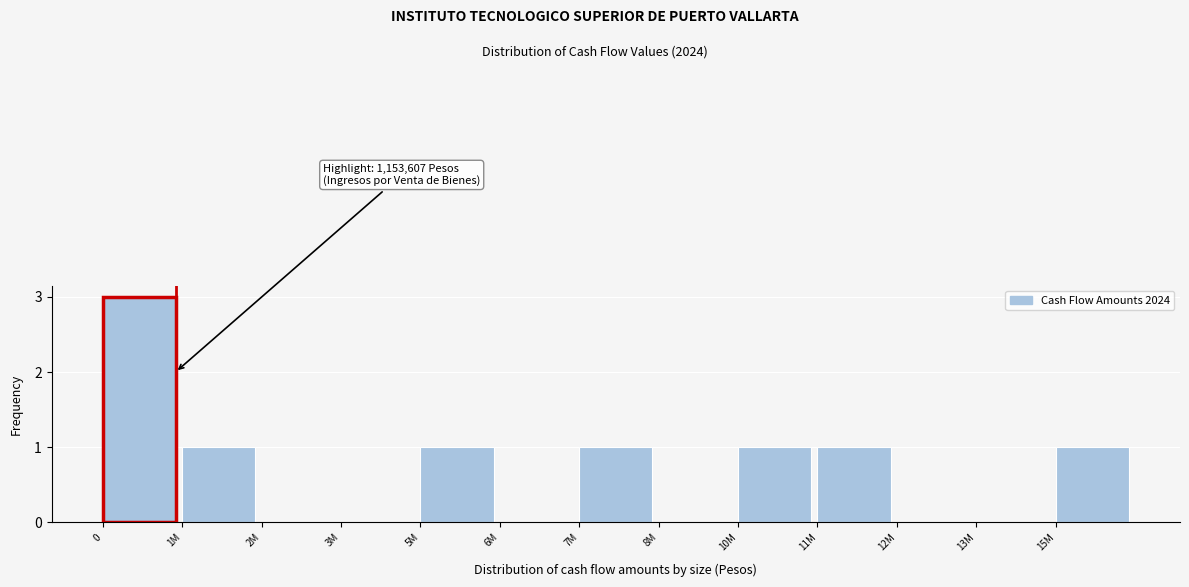

Reading right to left, extract all data points from this chart.

15M=1	13M=0	12M=0	11M=1	10M=1	8M=0	7M=1	6M=0	5M=1	3M=0	2M=0	1M=1	0=3